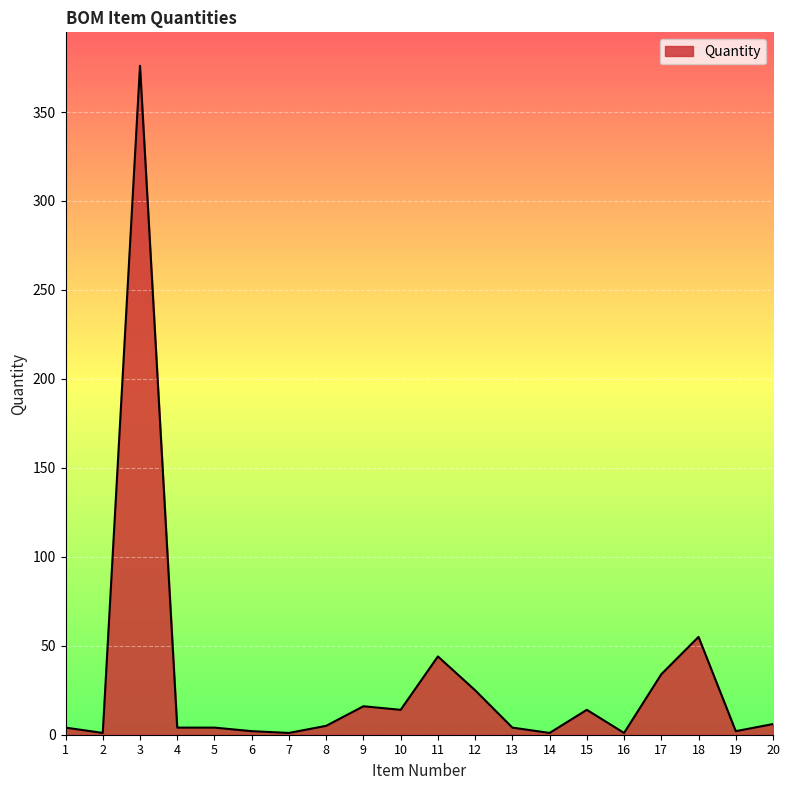

Where is the data nearest to the value 188?

18